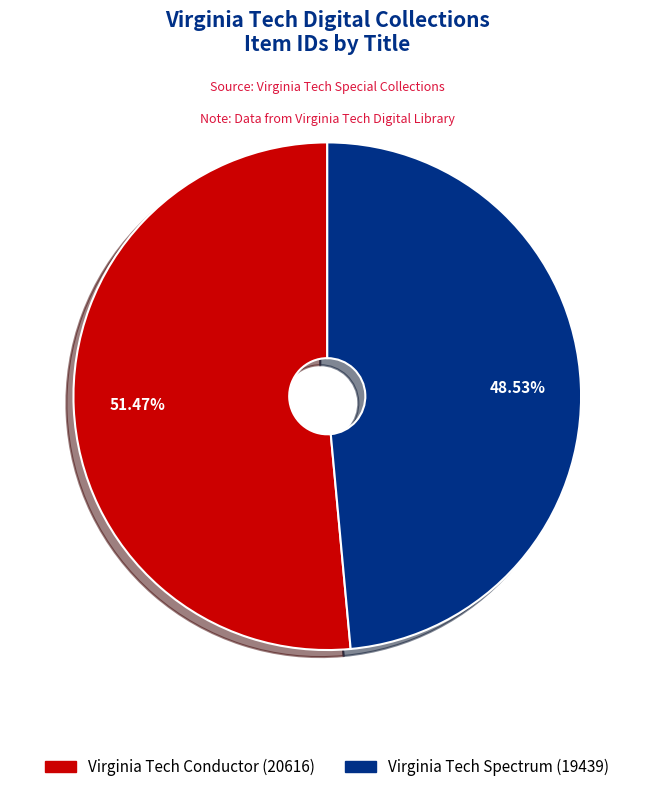

To the nearest percent, what is the average slice percentage?

50%